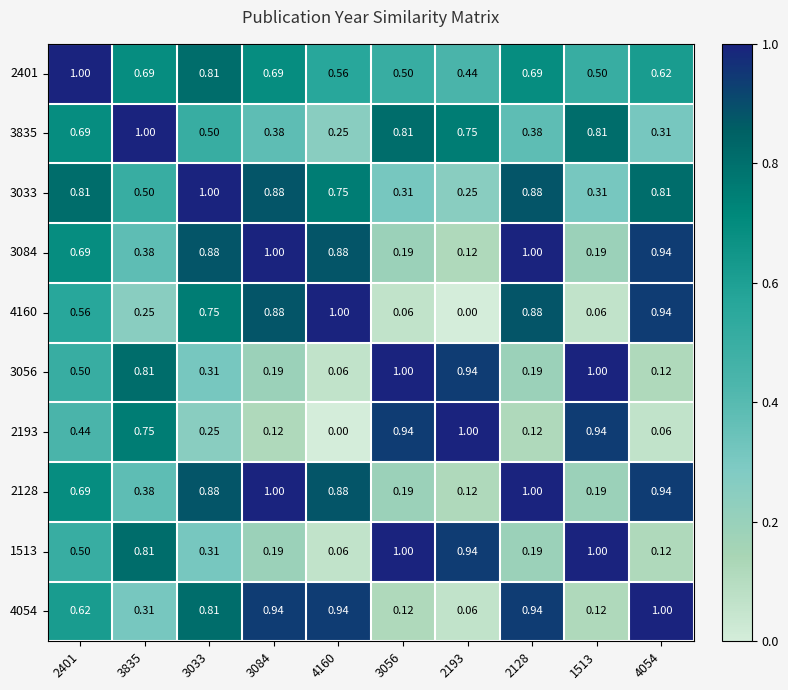

Is the value of 3835 at 2193 greater than the value of 3084 at 2401?

Yes